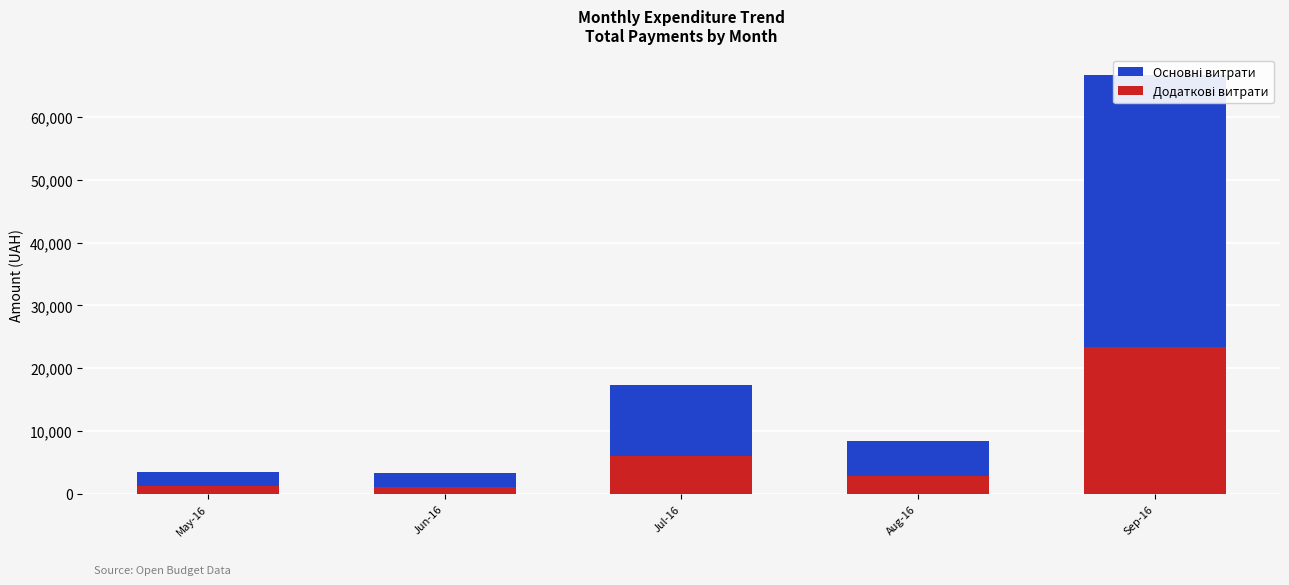

What is the approximate value of Додаткові витрати at Sep-16?

23304.5